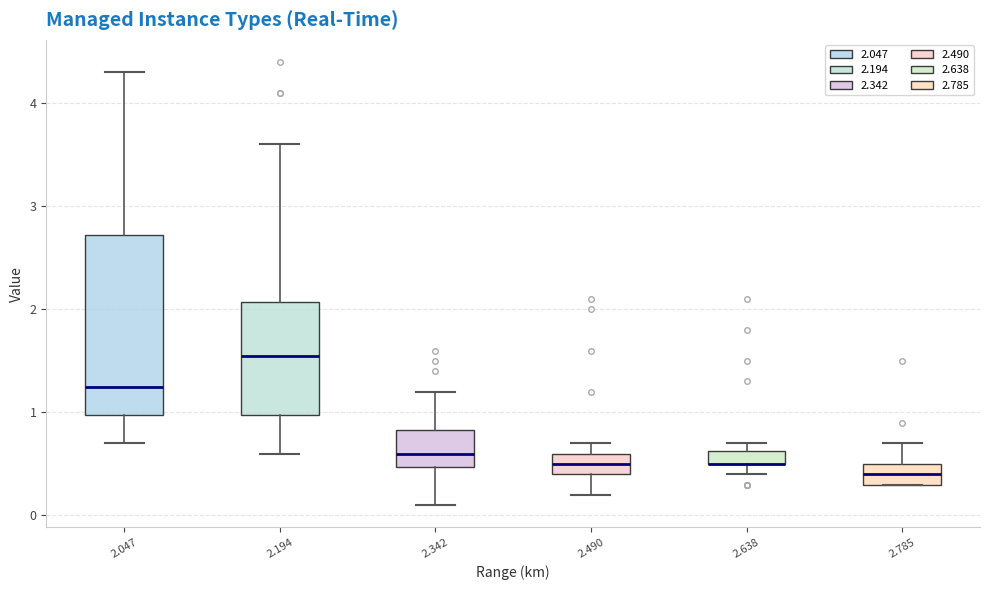

Which box is the tallest, from its lower edge to its upper edge?

2.047